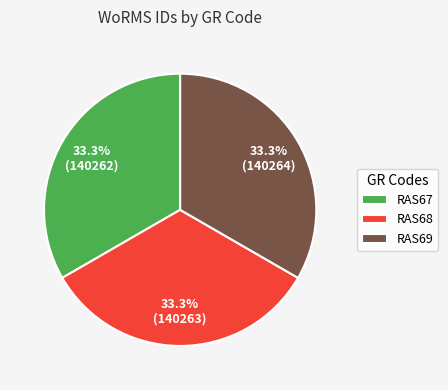

Combined, what portion of the pie is RAS68 and RAS67?

66.7%